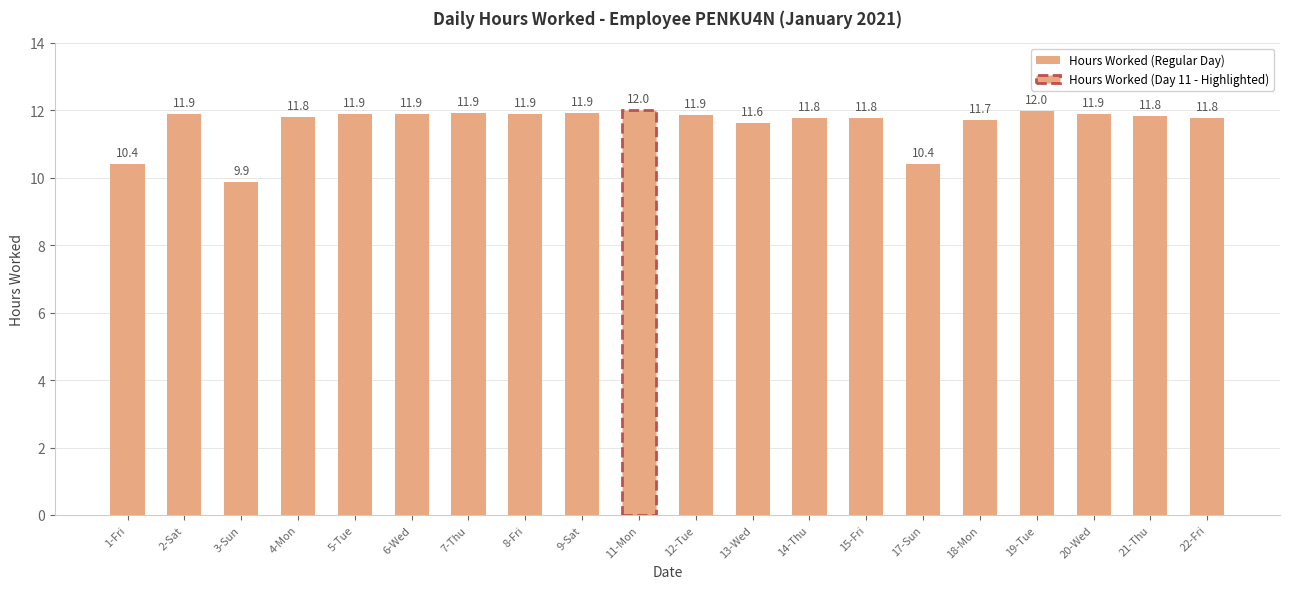

At which label is the value closest to 10?

3-Sun